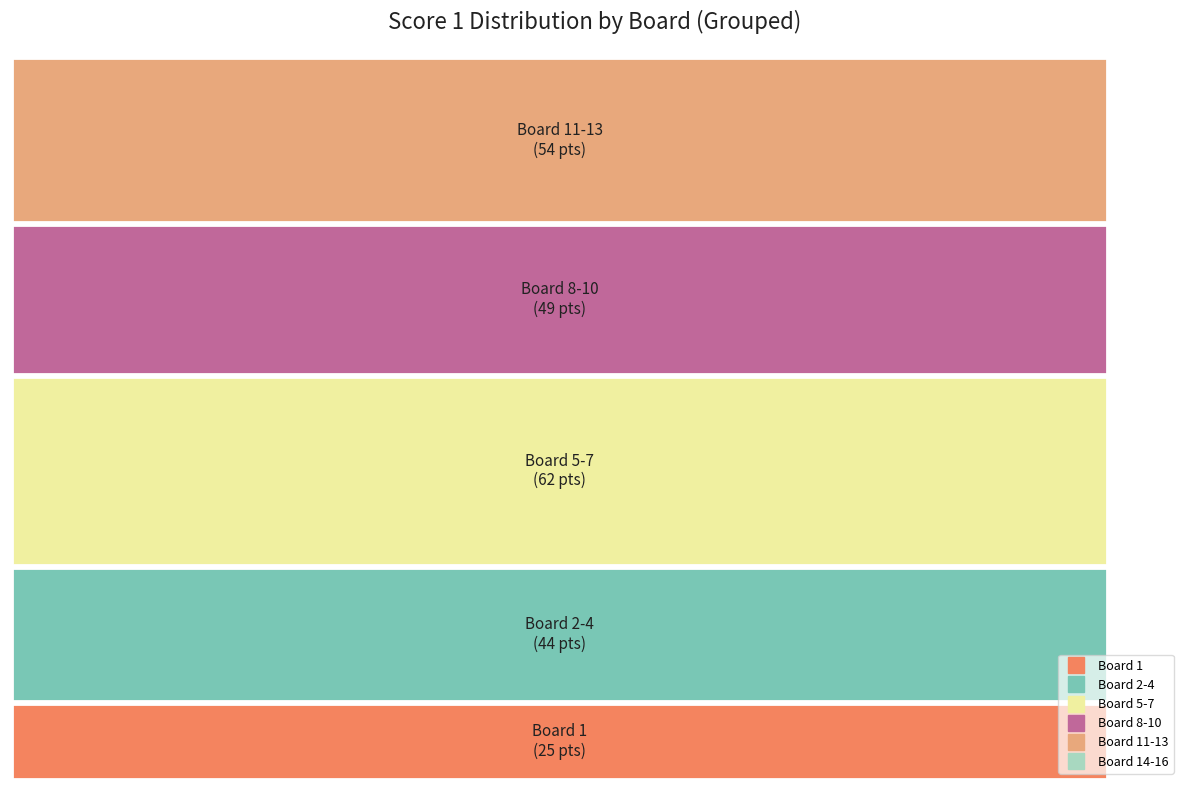

What percentage do Board 3 and Board 16 together represent?

10.4%